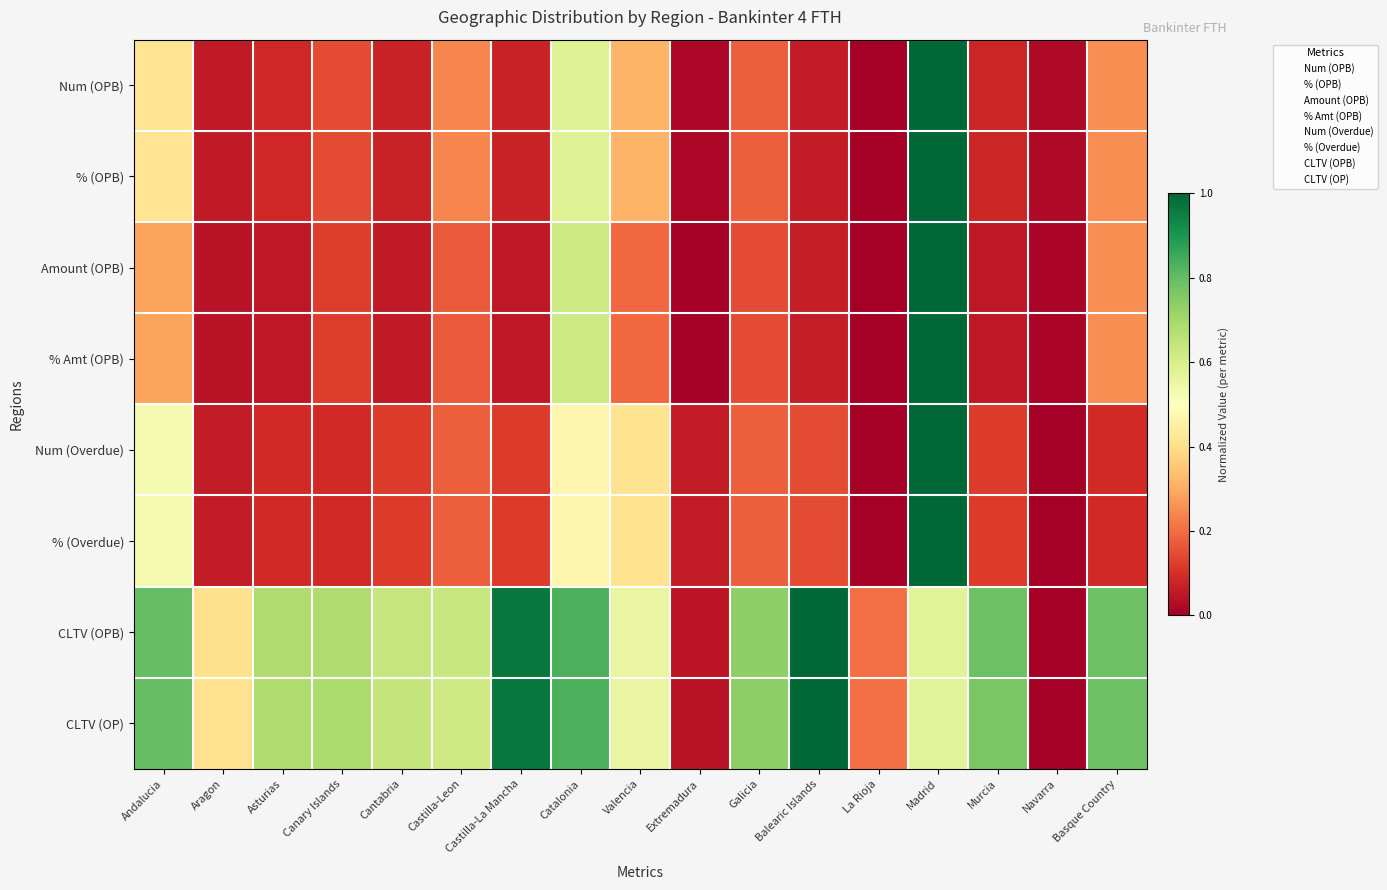

At how many categories does at least one series exceed 0?

17